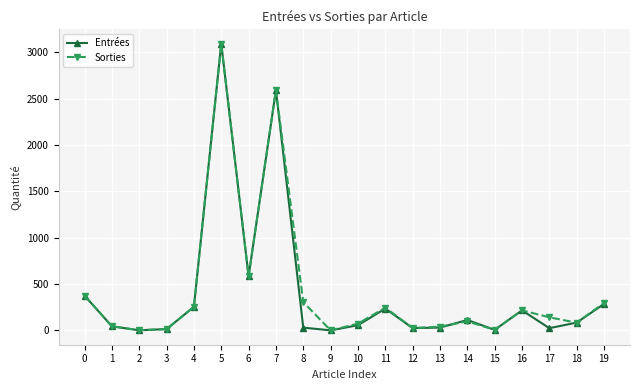

What is the highest value of the Entrées series?

3093